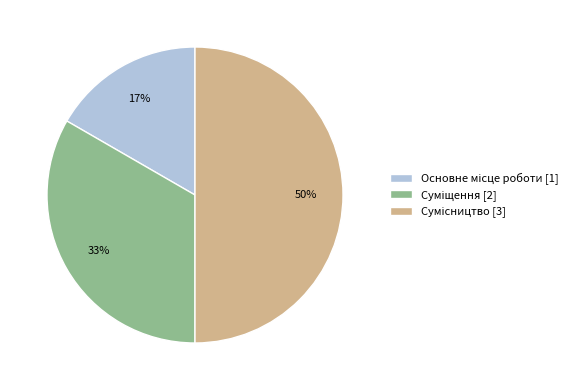

To the nearest percent, what is the difference between the largest and smallest slice percentages?

33%